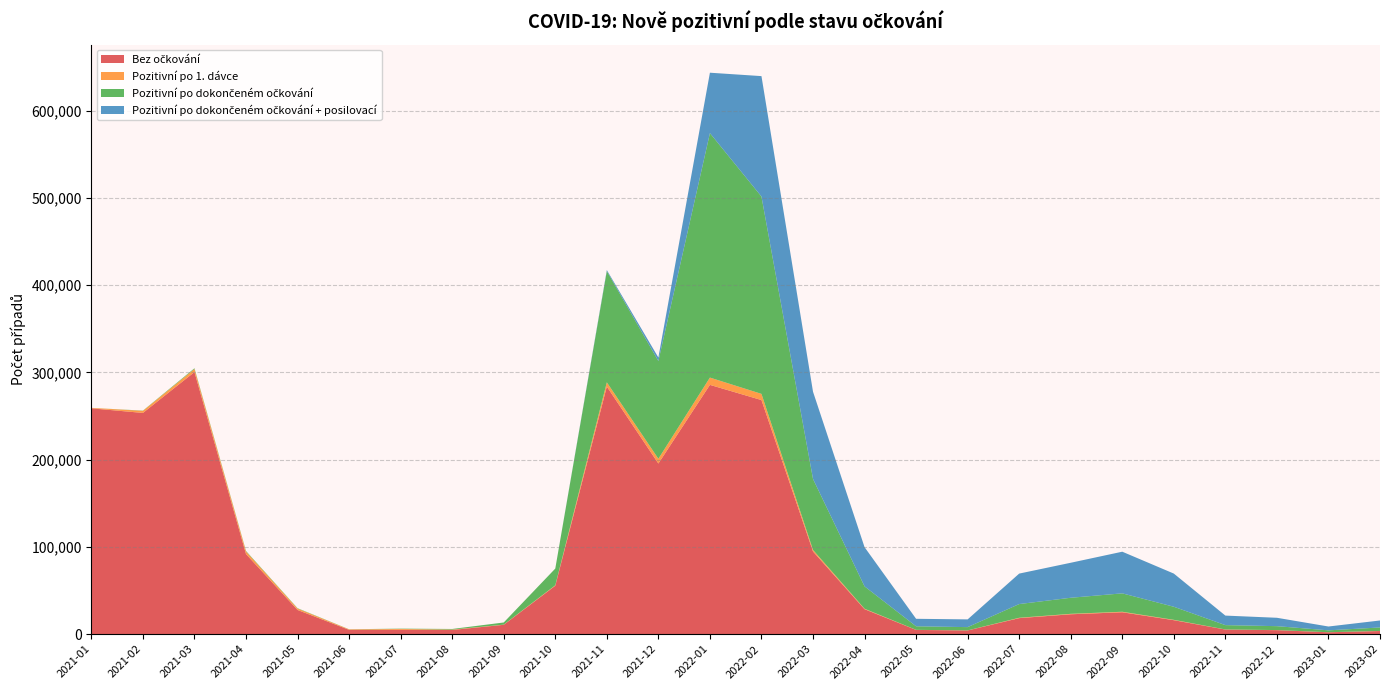

Reading right to left, extract all data points from this chart.

Bez očkování: 3551	2108	4539	5244	15966	25054	22753	18329	4194	4802	28569	94706	268229	285641	195520	283675	55487	10678	4773	4947	4911	27682	91725	300335	253487	258755
Pozitivní po 1. dávce: 115	68	108	125	417	590	510	418	89	107	541	1796	7098	8345	5454	4876	503	179	449	985	561	1639	2942	3497	2395	546
Pozitivní po dokončeném očkování: 3963	2159	4481	4945	14987	21079	18410	15708	3740	4074	25615	81308	226147	280138	111959	127462	19140	2489	690	356	116	385	617	842	252	0
Pozitivní po dokončeném očkování + posilovací: 8009	4397	9606	10929	38015	47736	40115	34921	8870	8583	44936	99998	137994	69247	4054	1184	24	0	0	0	0	0	0	0	0	0